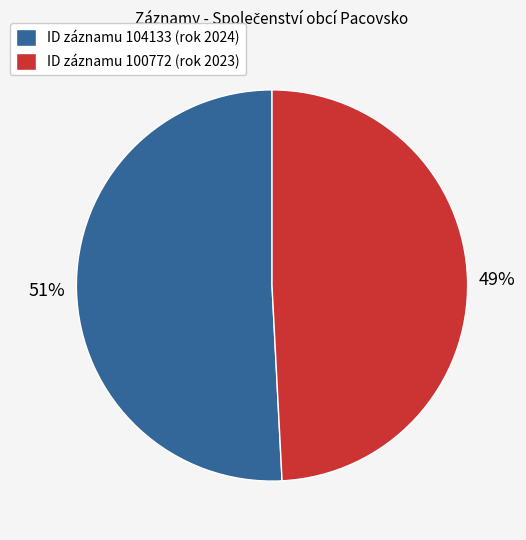

Between ID záznamu 100772 (rok 2023) and ID záznamu 104133 (rok 2024), which is larger?

ID záznamu 104133 (rok 2024)